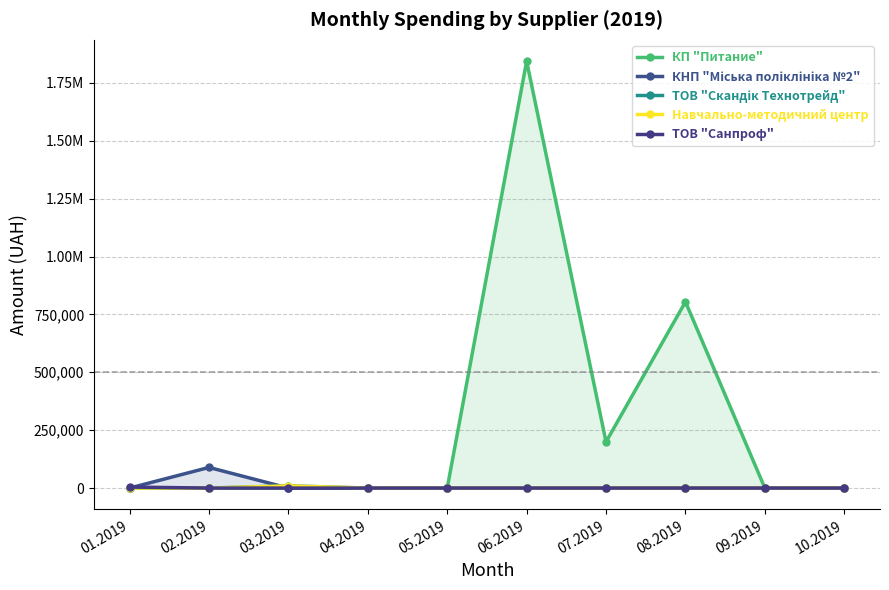

Where is КНП "Міська поліклініка №2" nearest to the value 44550?

04.2019